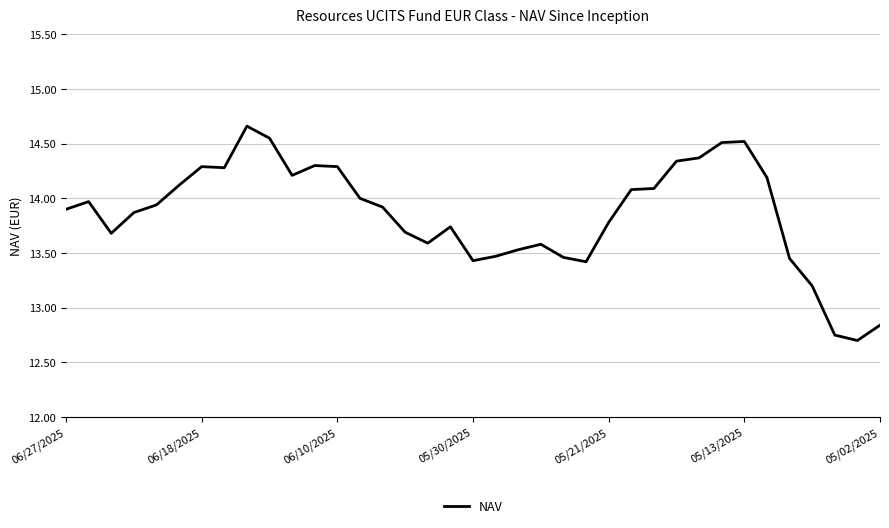

What is the minimum value shown in the chart?

12.7